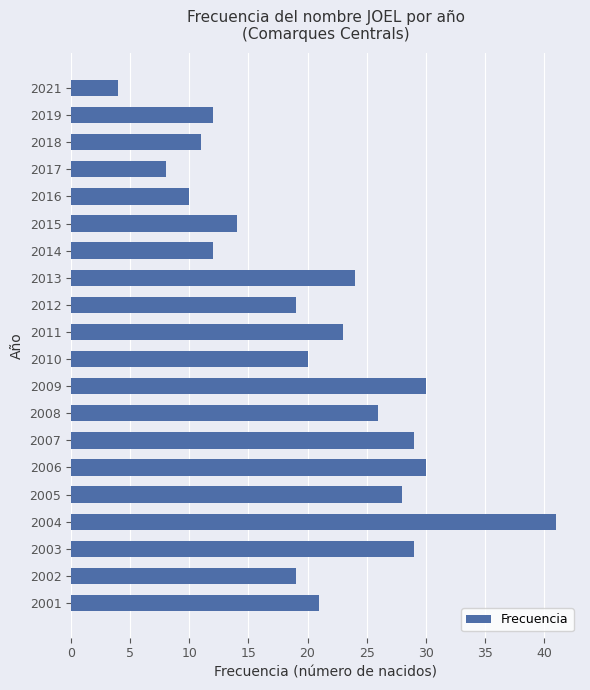

How many values are below 21?

10